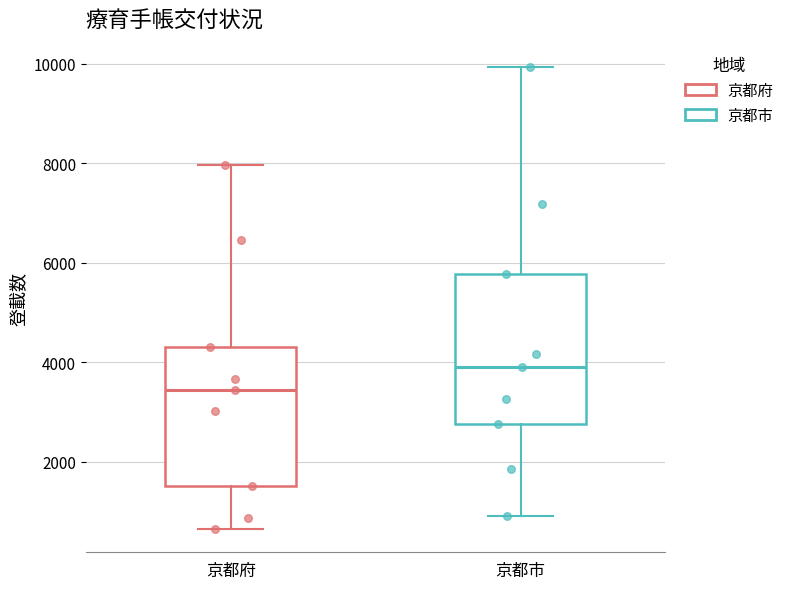

Where is the upper edge of the box for 京都市 on the y-axis? The values are not printed on the chart, so give them approximately, as read against the axis.

5800